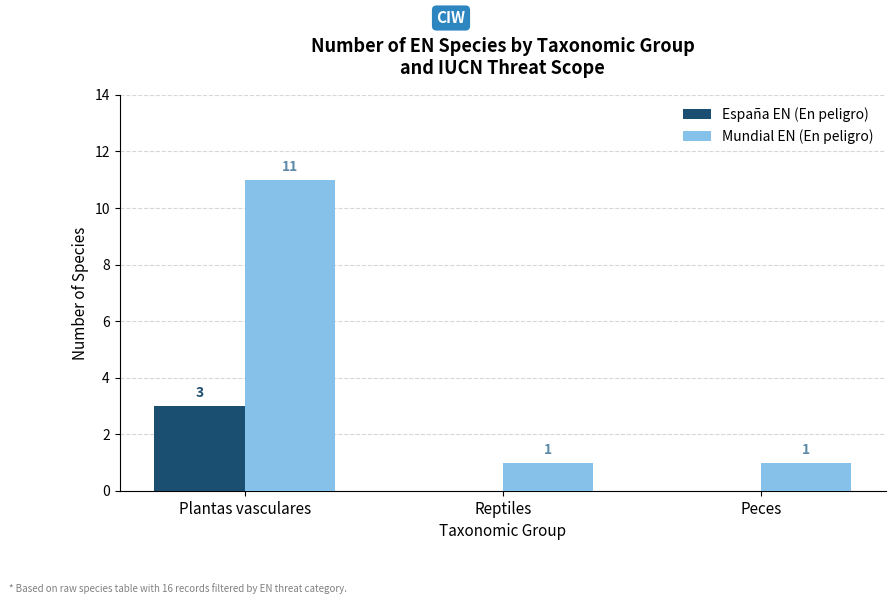

True or false: España EN (En peligro) has a value of 5 at Plantas vasculares.

False